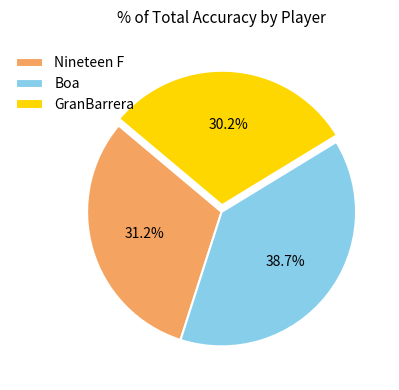

To the nearest percent, what percentage of the pie is GranBarrera?

30%